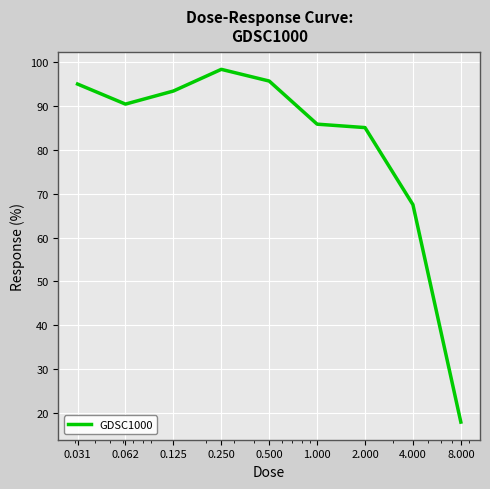

What is the maximum value shown in the chart?

98.3